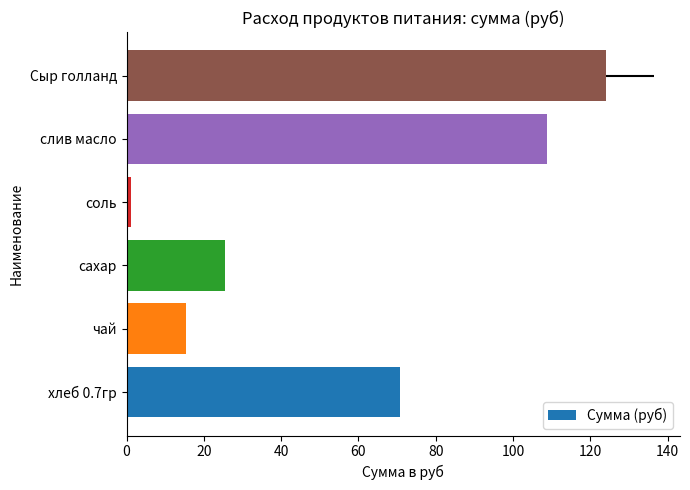

What is the minimum value shown in the chart?

1.1